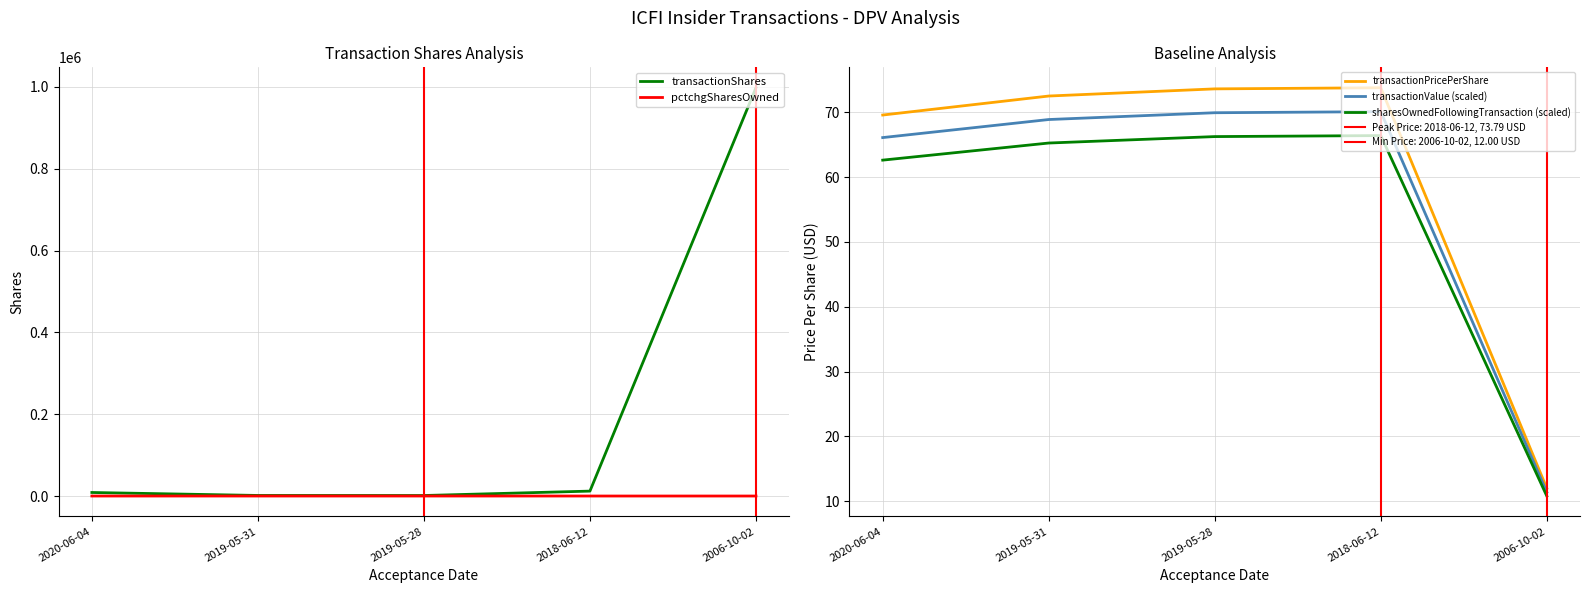

What is the difference between the highest and lowest values at 2006-10-02?

998131.0